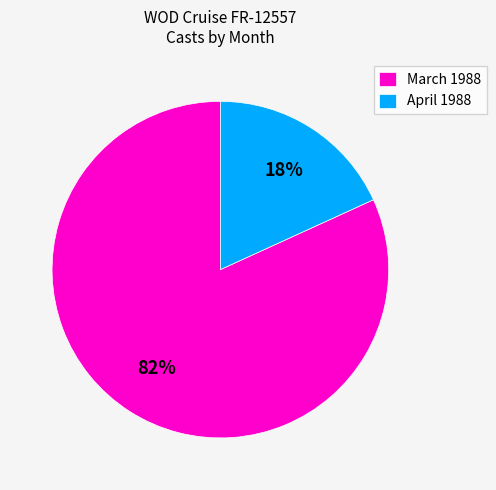

What percentage is the March 1988 slice, to the nearest percent?

82%